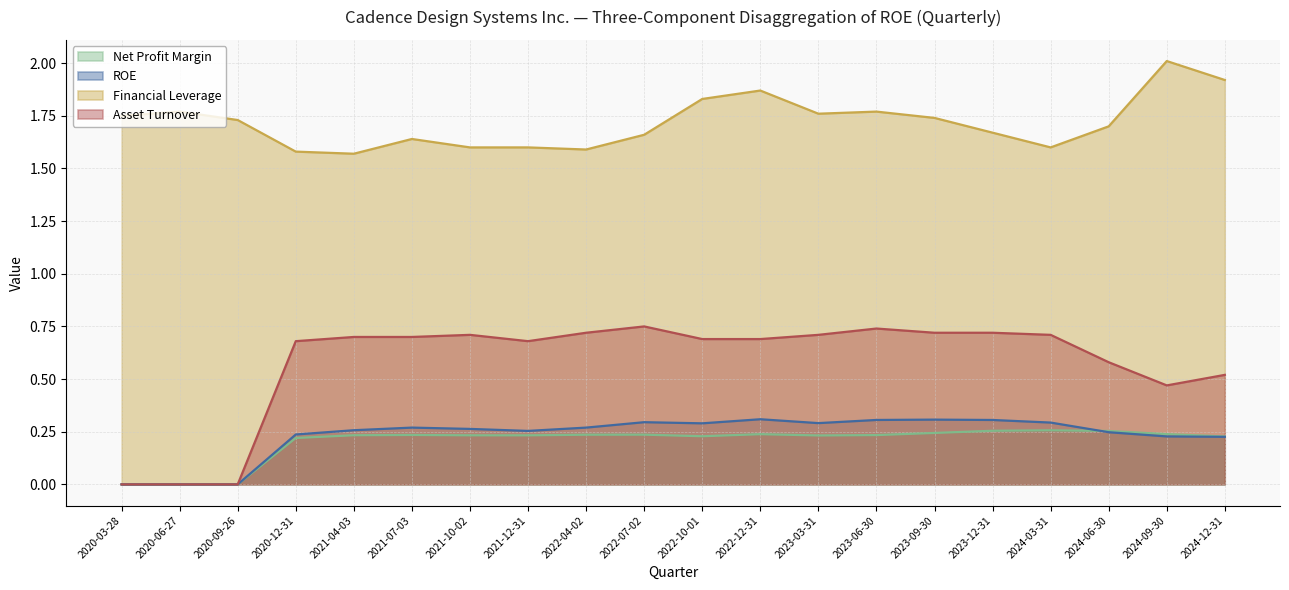

Read the Financial Leverage value at 2022-12-31.

1.9